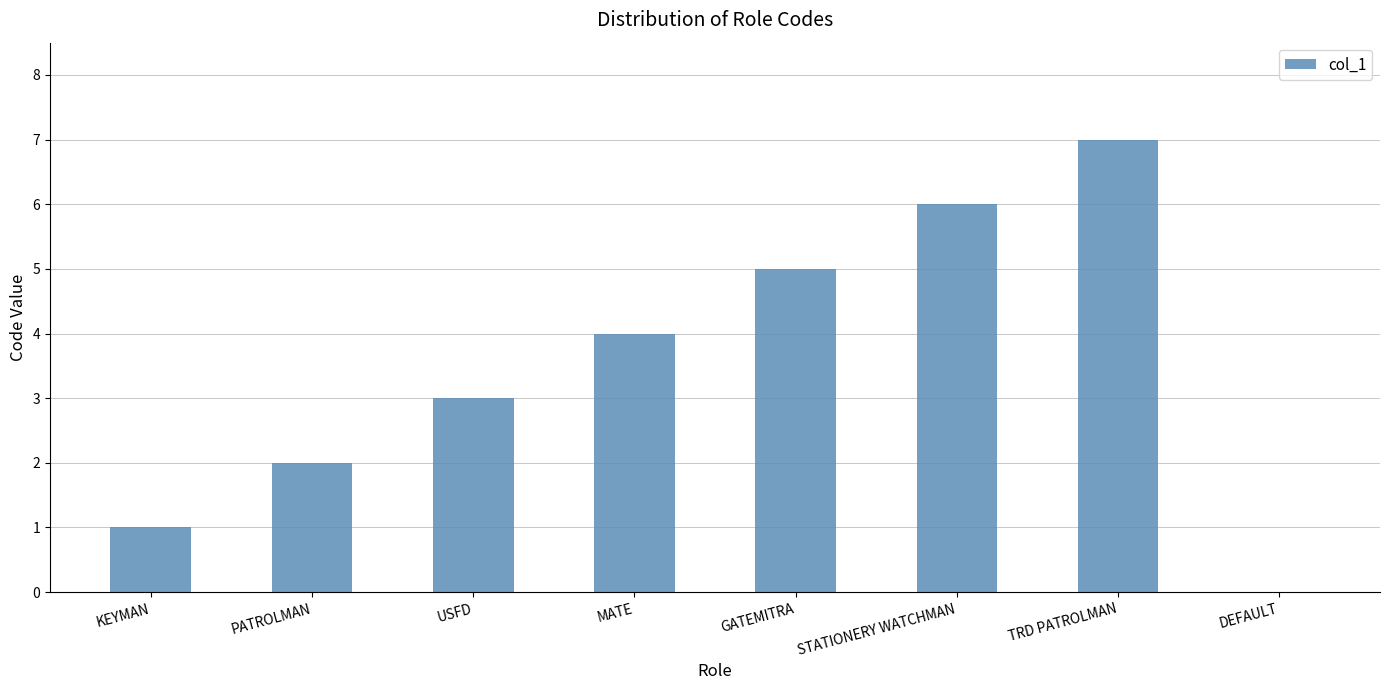

What is the sum of all values?

28